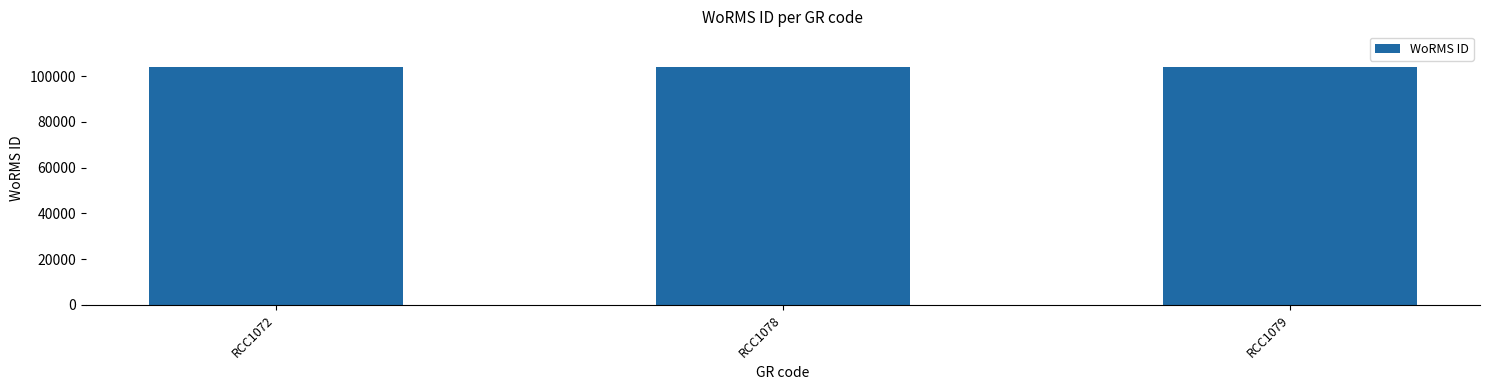

What is the greatest value displayed?

104016